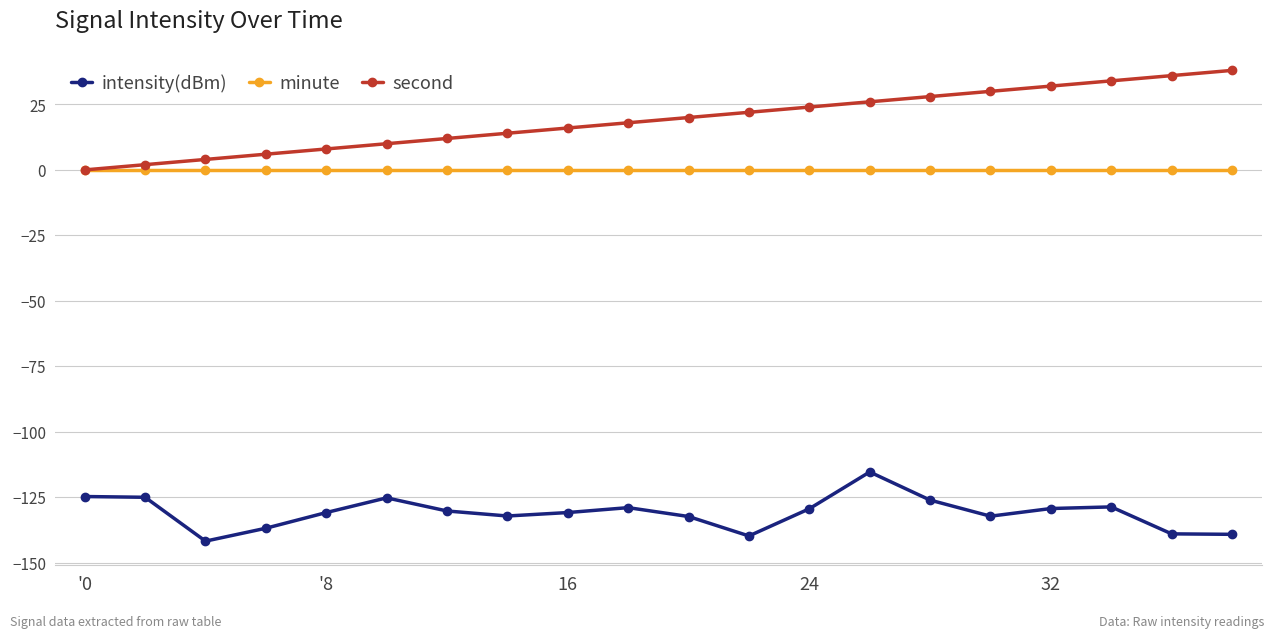

List the series in order of their peak value, lowest first.

intensity(dBm), minute, second